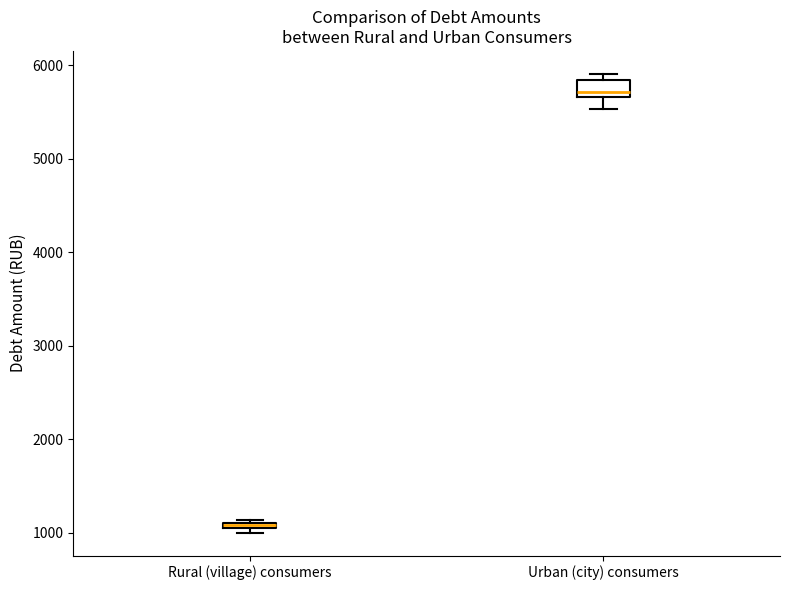

Where is the lower edge of the box for Rural (village) consumers on the y-axis? The values are not printed on the chart, so give them approximately, as read against the axis.

1000